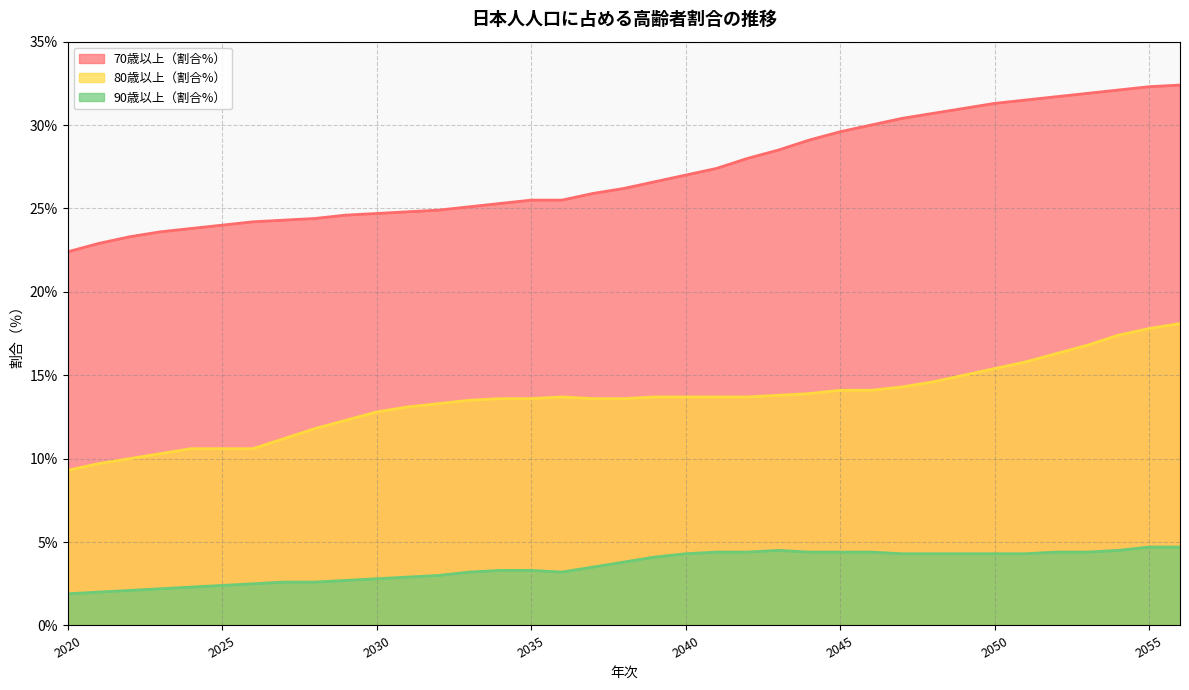

Rank the series at 2047 from highest to lowest value.

70歳以上（割合%）, 80歳以上（割合%）, 90歳以上（割合%）